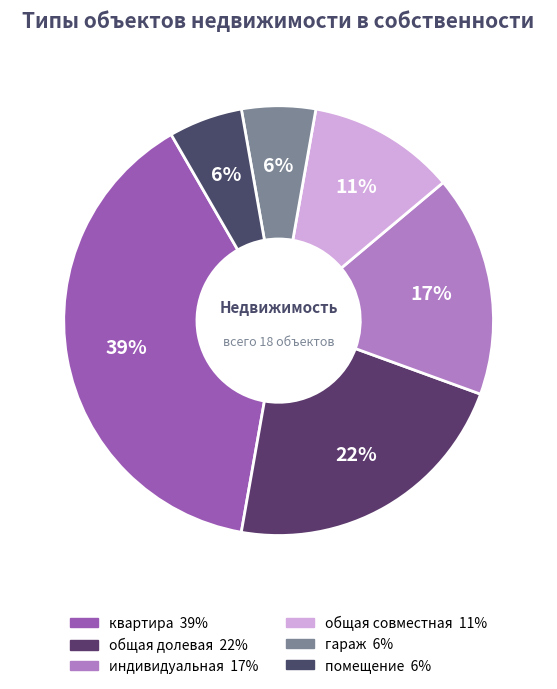

Which slice is the smallest?

гараж